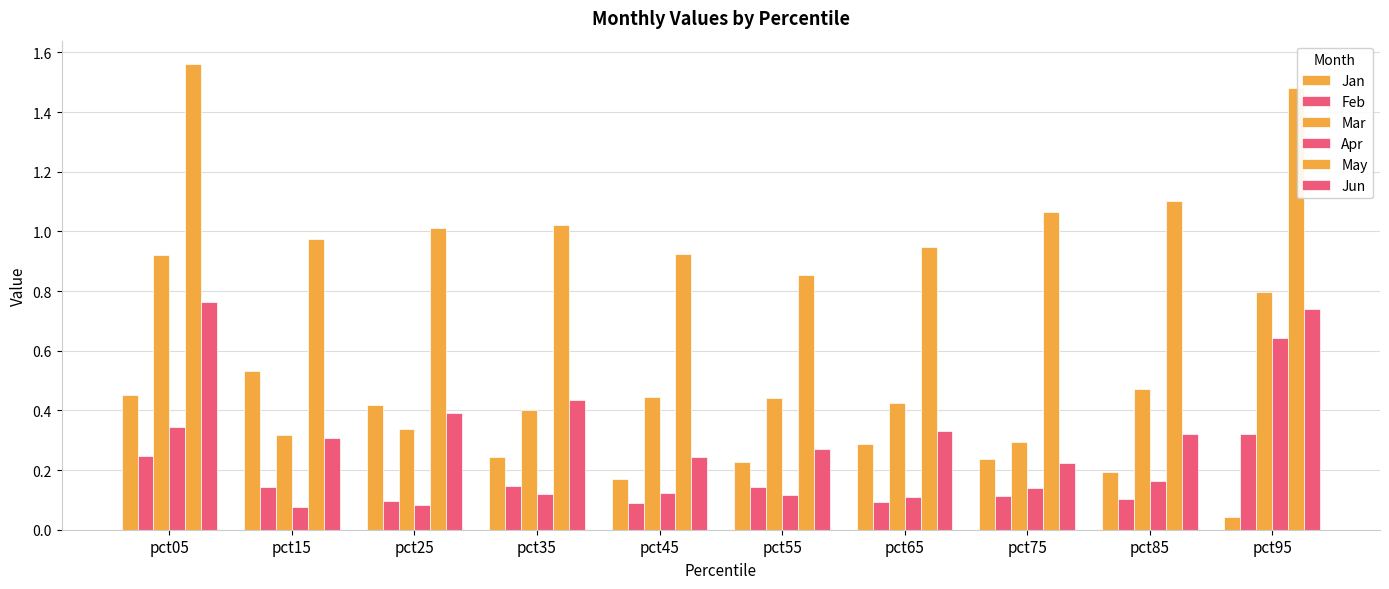

How many data points does each series have?

10